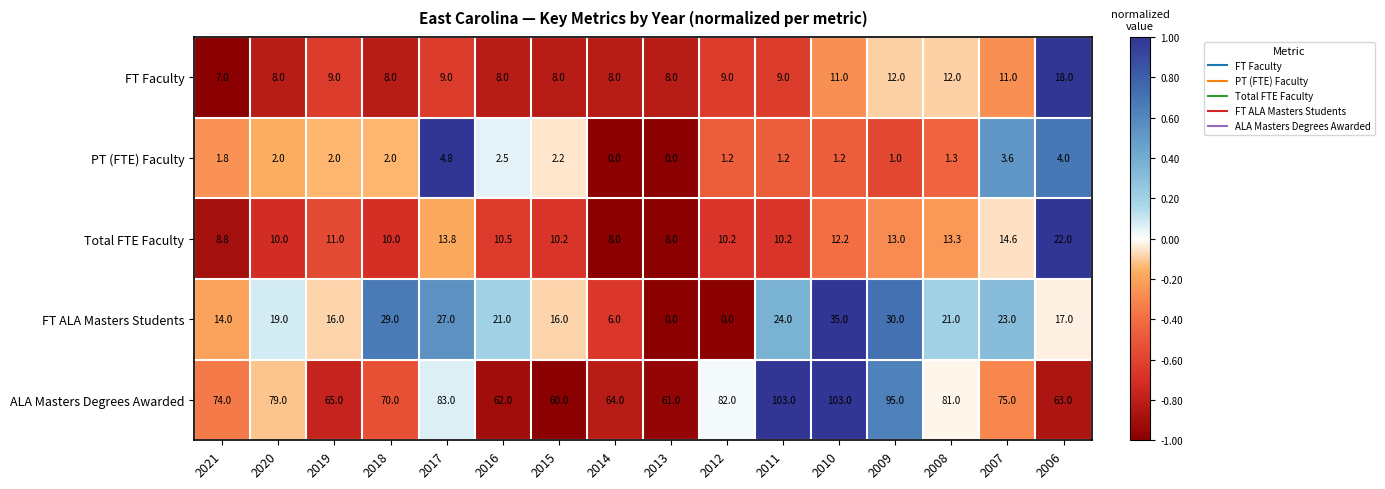

Rank the series at 2012 from highest to lowest value.

ALA Masters Degrees Awarded, Total FTE Faculty, FT Faculty, PT (FTE) Faculty, FT ALA Masters Students